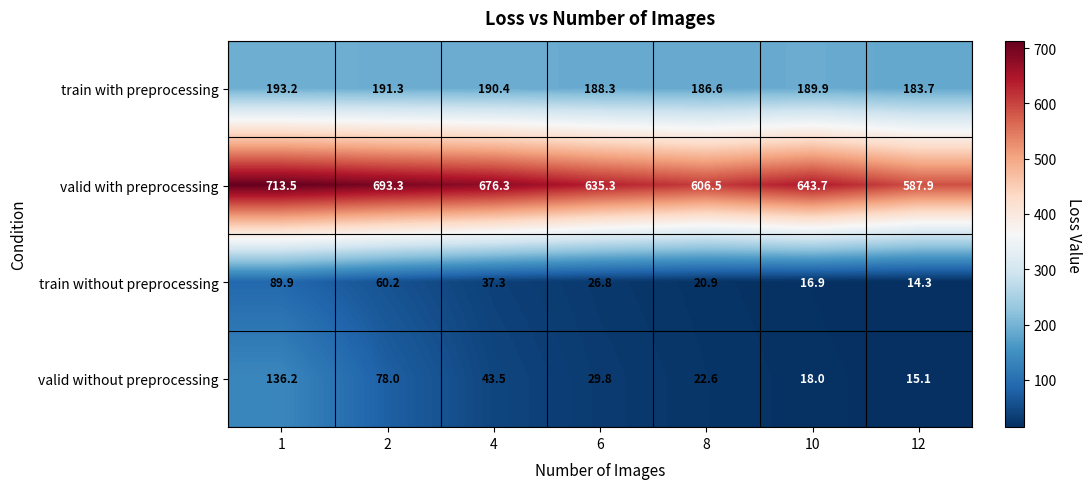

Reading left to right, extract all data points from this chart.

train with preprocessing: 1=193.2	2=191.3	4=190.4	6=188.3	8=186.6	10=189.9	12=183.7
valid with preprocessing: 1=713.5	2=693.3	4=676.3	6=635.3	8=606.5	10=643.7	12=587.9
train without preprocessing: 1=89.9	2=60.2	4=37.3	6=26.8	8=20.9	10=16.9	12=14.3
valid without preprocessing: 1=136.2	2=78.0	4=43.5	6=29.8	8=22.6	10=18.0	12=15.1